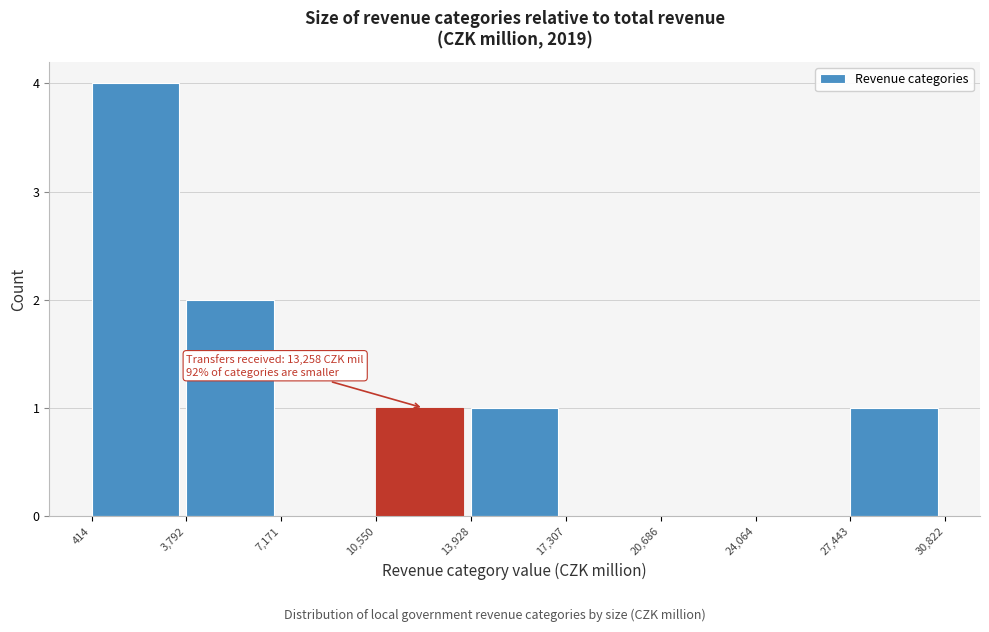

Which range on the x-axis has the tallest bar?

414 to 3,792